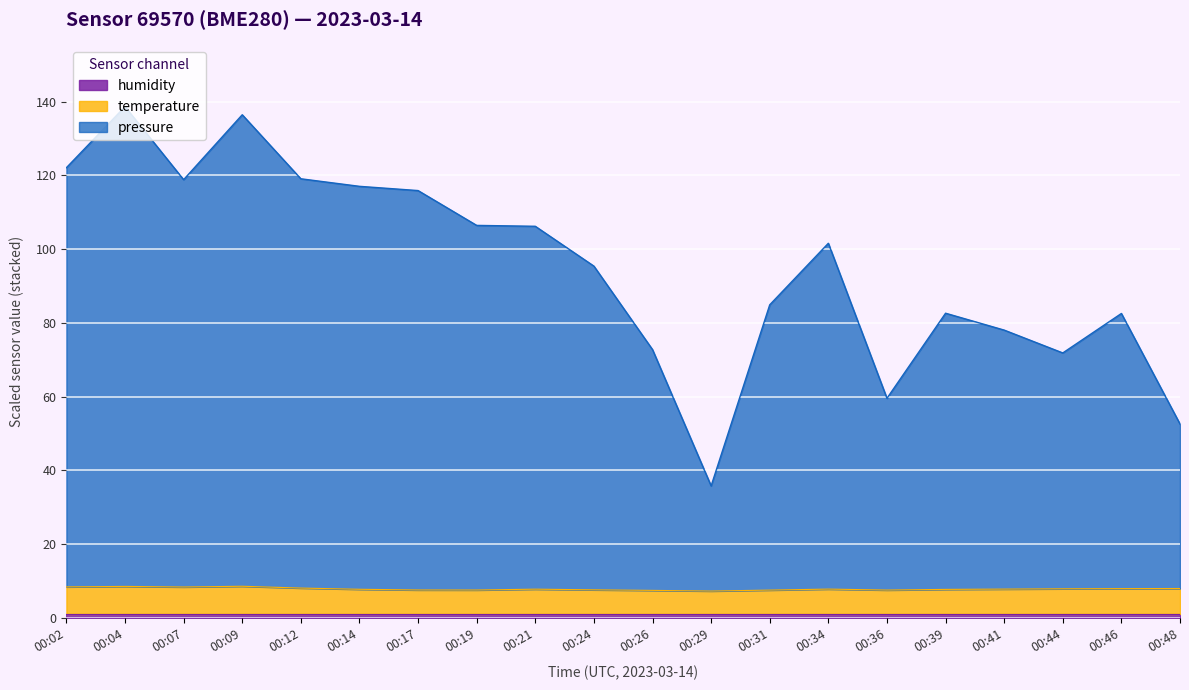

True or false: temperature and pressure cross at least once.

False